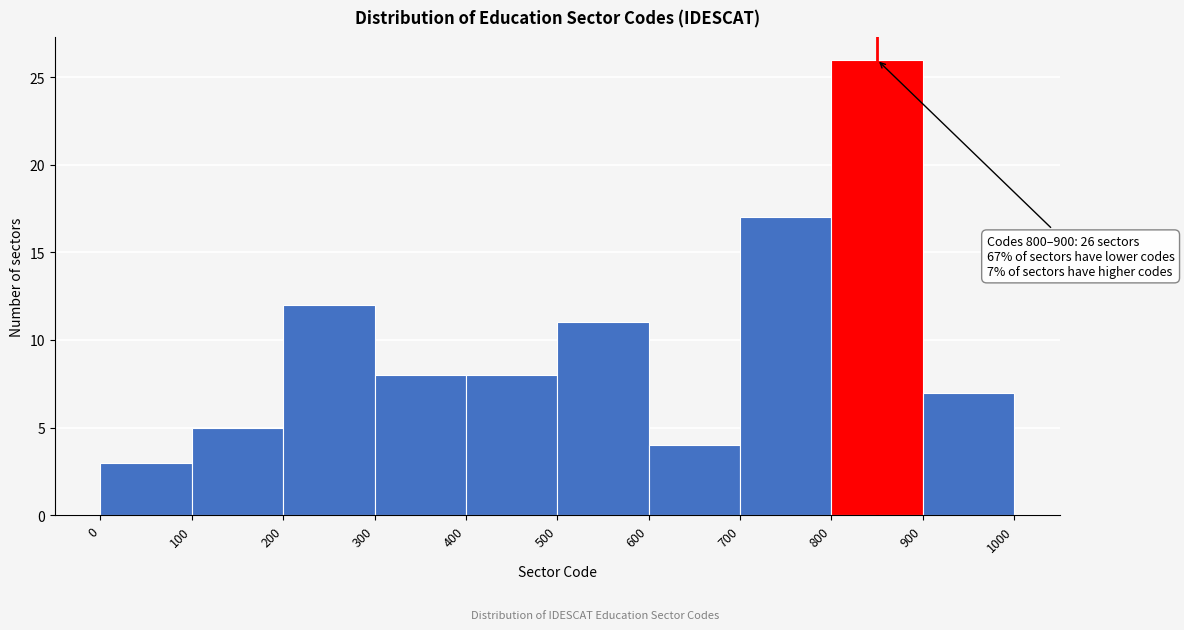

Over which range of the x-axis is the bar tallest?

800 to 900